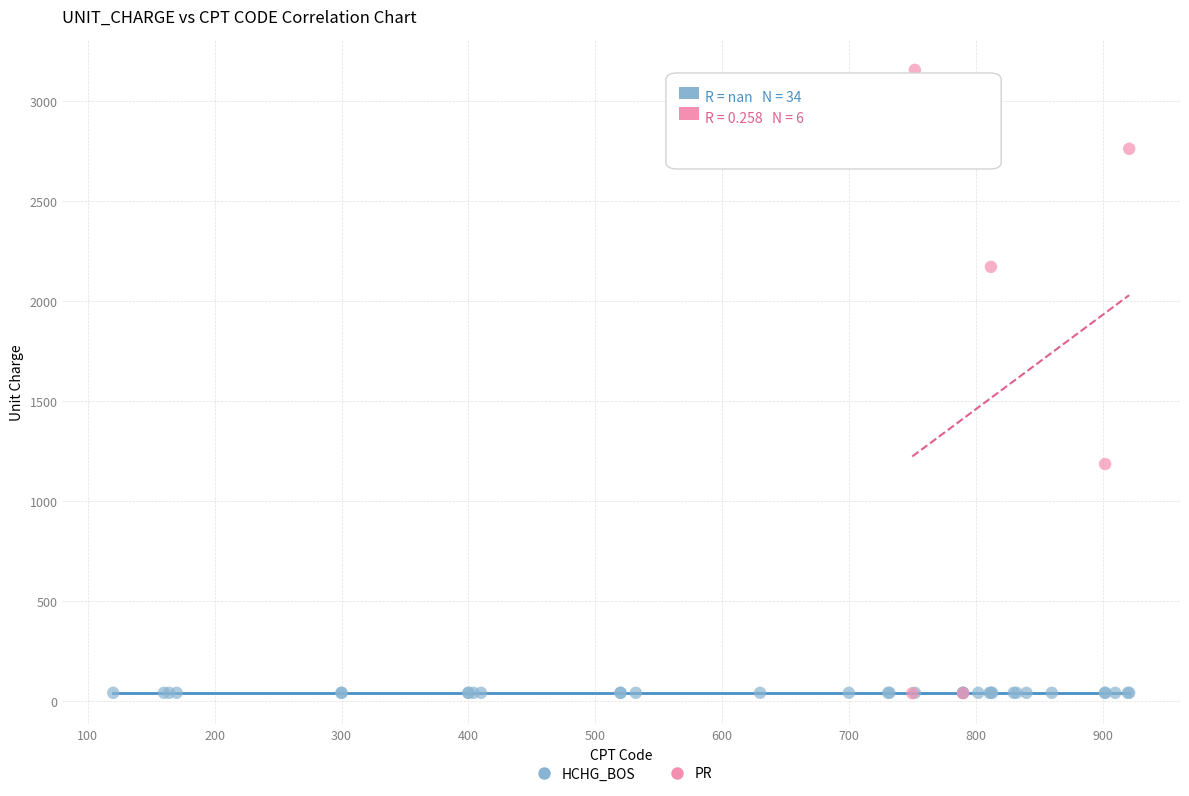

Which series reaches the maximum Y coordinate?

PR